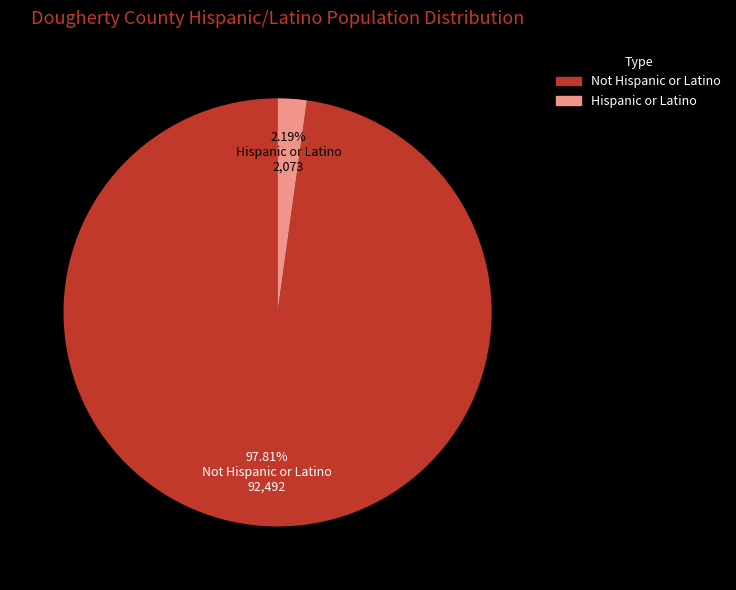

How many slices are in this pie chart?

2